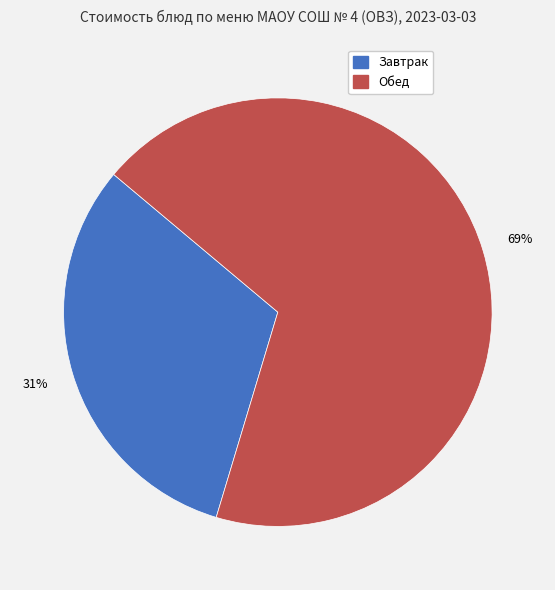

To the nearest percent, what is the average slice percentage?

50%